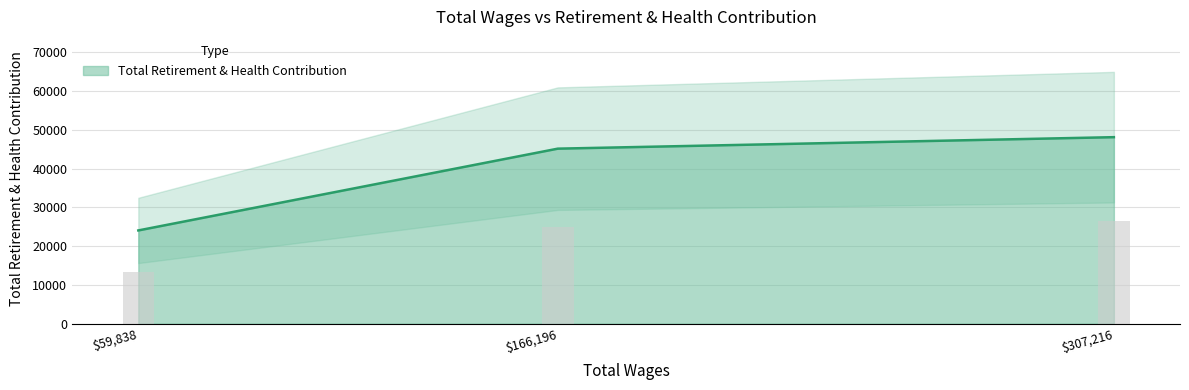

At which label does Total Retirement & Health Contribution reach its minimum?

$59,838